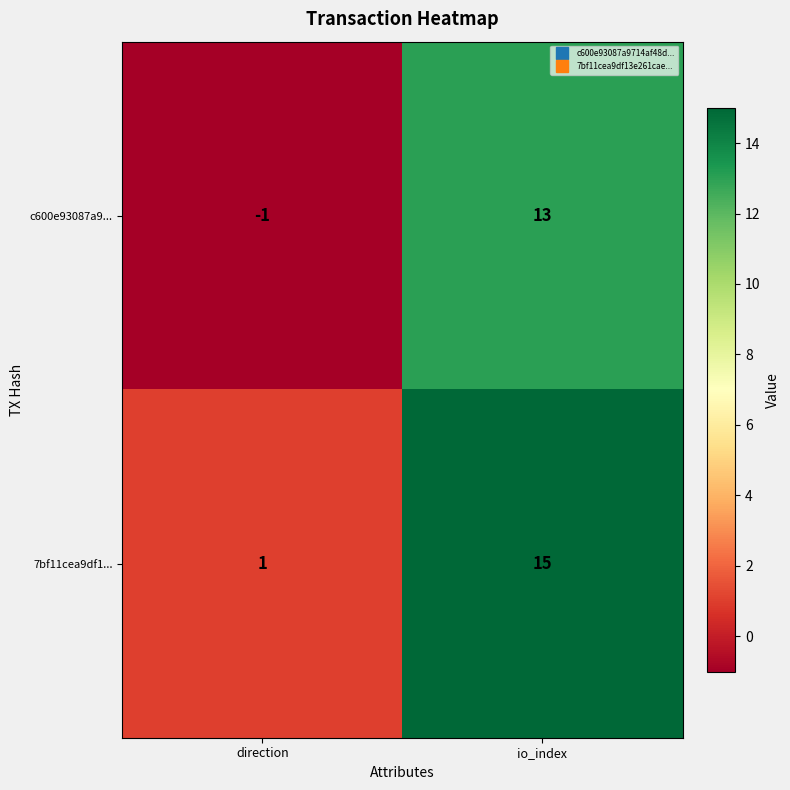

The value of c600e93087a9... at direction is -1. True or false?

True